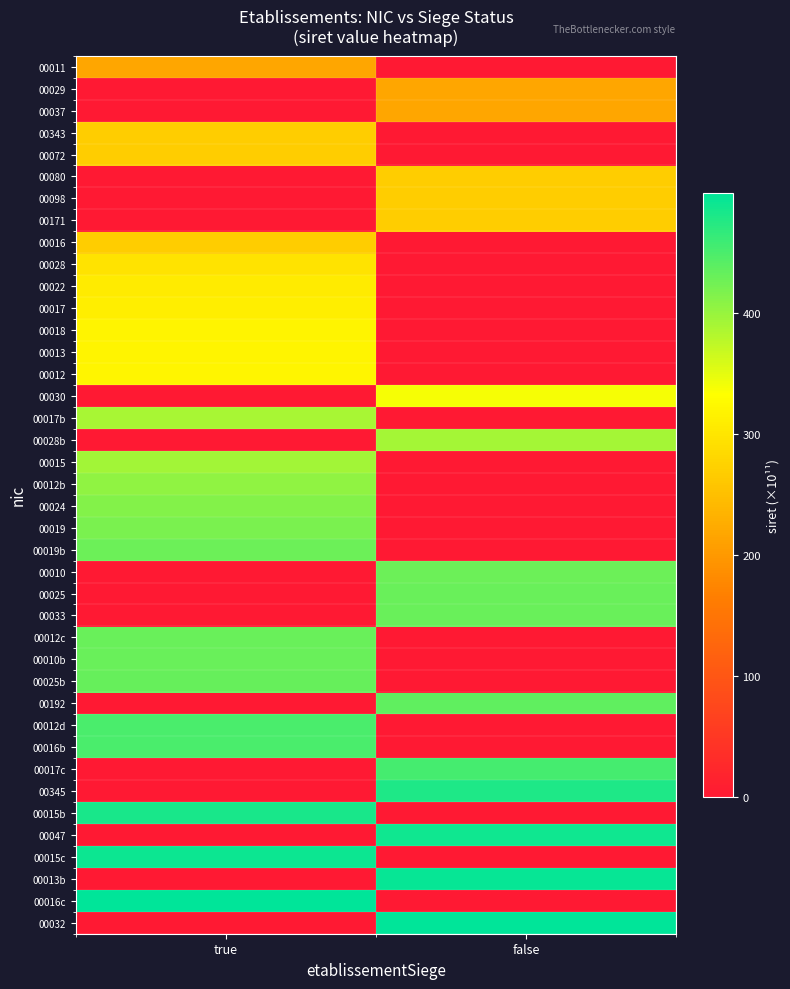

Reading left to right, extract all data points from this chart.

00011: true=217.6	false=0.0
00029: true=0.0	false=217.6
00037: true=0.0	false=217.6
00343: true=267.6	false=0.0
00072: true=267.6	false=0.0
00080: true=0.0	false=267.6
00098: true=0.0	false=267.6
00171: true=0.0	false=267.6
00016: true=267.6	false=0.0
00028: true=297.6	false=0.0
00022: true=307.2	false=0.0
00017: true=310.4	false=0.0
00018: true=319.0	false=0.0
00013: true=319.0	false=0.0
00012: true=319.8	false=0.0
00030: true=0.0	false=339.0
00017b: true=389.9	false=0.0
00028b: true=0.0	false=391.1
00015: true=392.2	false=0.0
00012b: true=404.5	false=0.0
00024: true=412.9	false=0.0
00019: true=417.7	false=0.0
00019b: true=427.9	false=0.0
00010: true=0.0	false=428.7
00025: true=0.0	false=429.8
00033: true=0.0	false=429.8
00012c: true=429.8	false=0.0
00010b: true=429.8	false=0.0
00025b: true=432.3	false=0.0
00192: true=0.0	false=435.3
00012d: true=449.3	false=0.0
00016b: true=449.6	false=0.0
00017c: true=0.0	false=453.4
00345: true=0.0	false=478.3
00015b: true=482.9	false=0.0
00047: true=0.0	false=487.6
00015c: true=489.7	false=0.0
00013b: true=0.0	false=494.4
00016c: true=498.2	false=0.0
00032: true=0.0	false=499.1